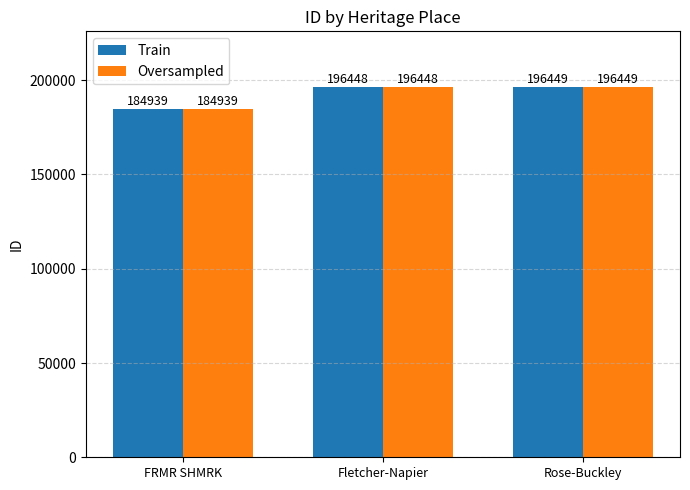

What is the sum of all Oversampled values?

577836